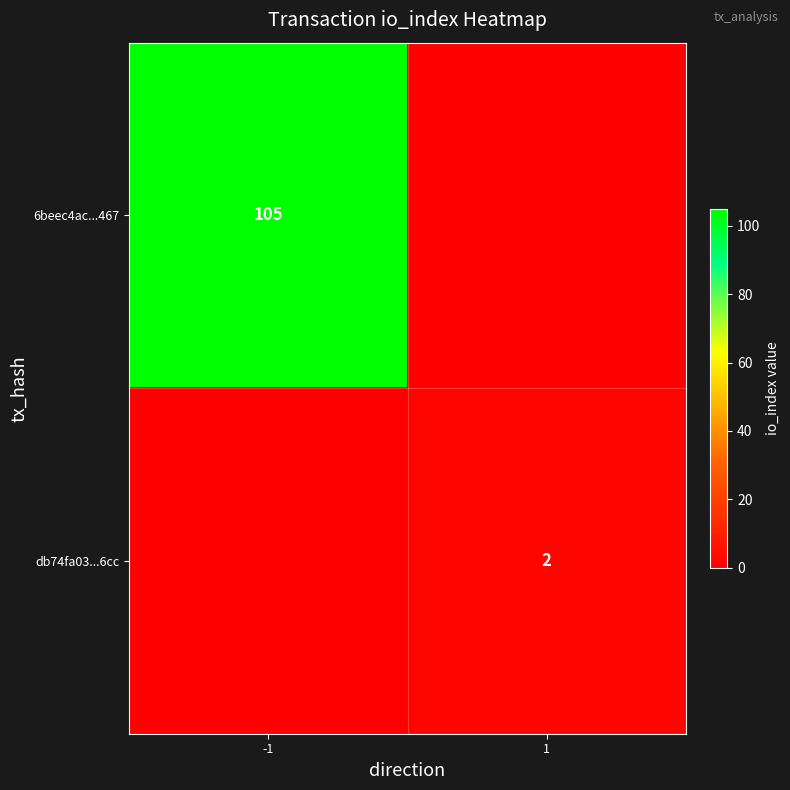

How many data points does each series have?

2